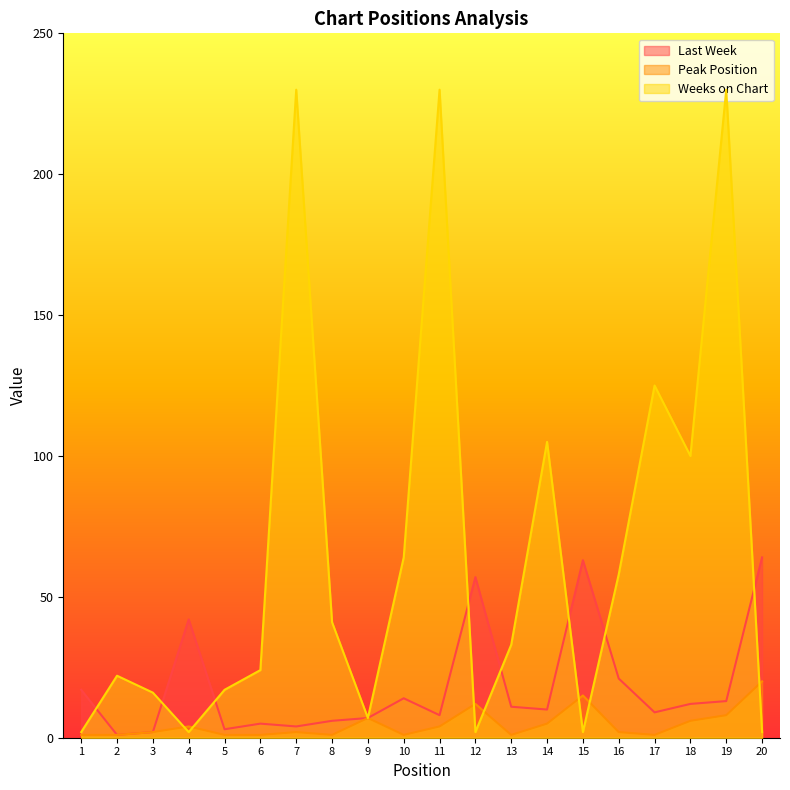

What are all the series names shown in the legend?

Last Week, Peak Position, Weeks on Chart